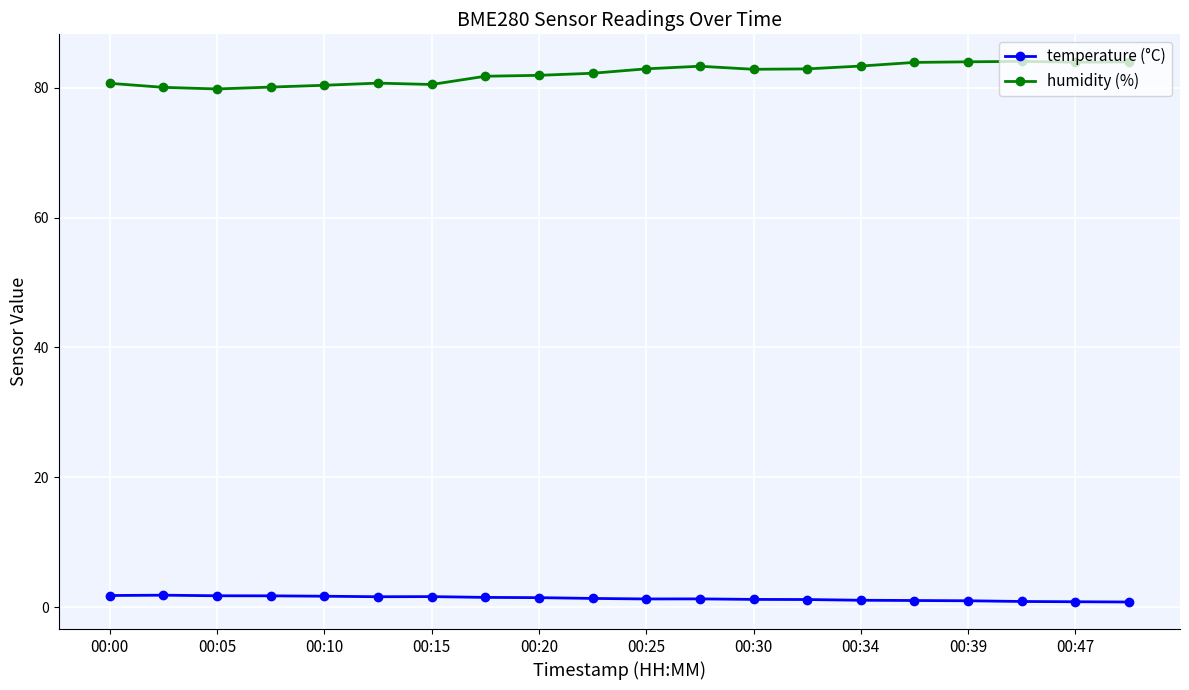

What is the maximum value shown in the chart?

84.0